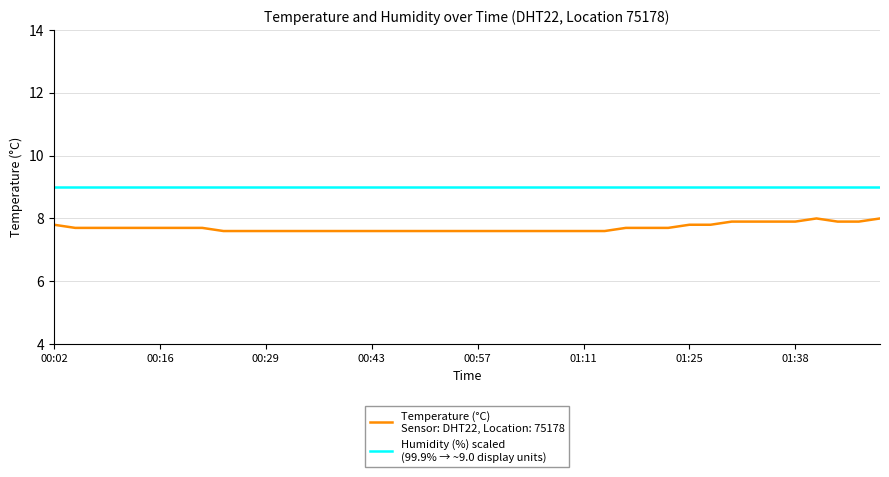

What is the minimum value shown in the chart?

7.6